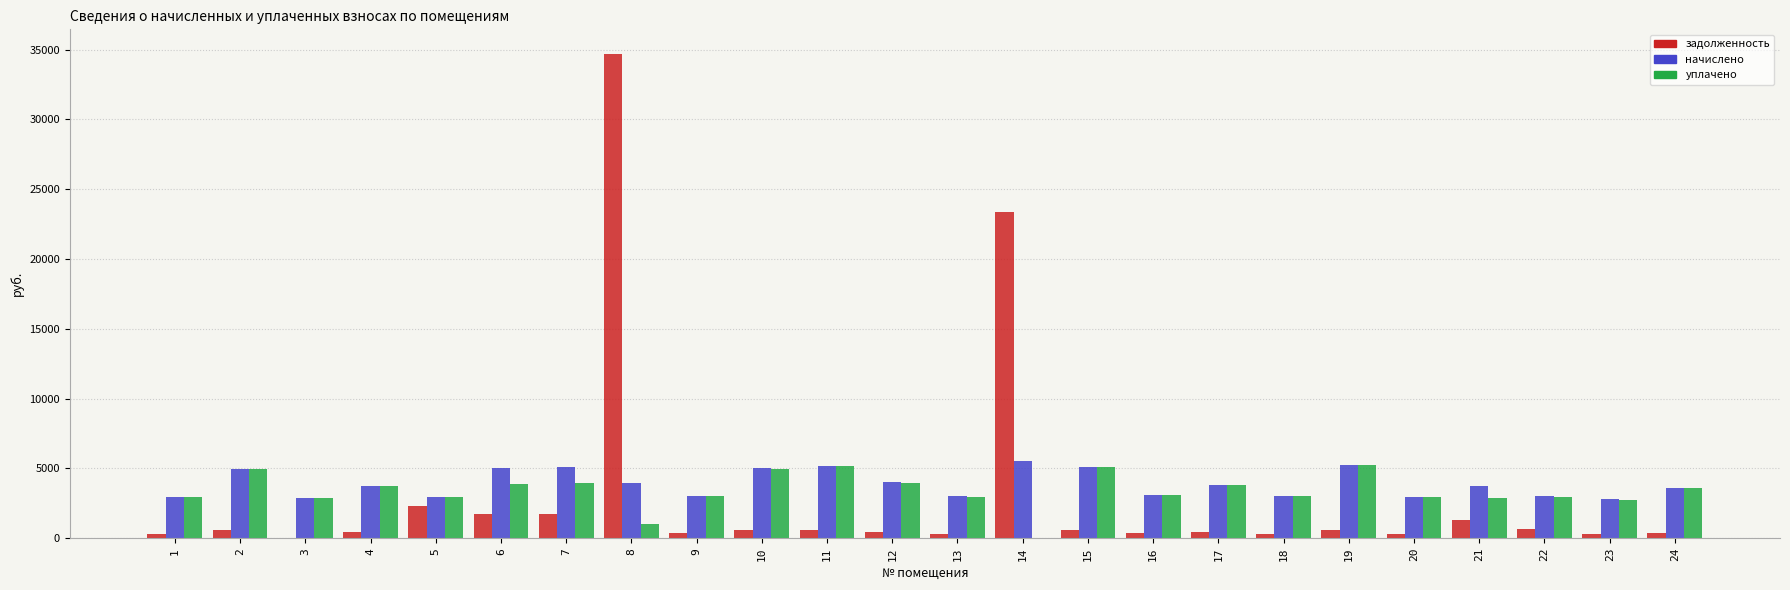

Is the value of задолженность at 23 greater than the value of уплачено at 18?

No